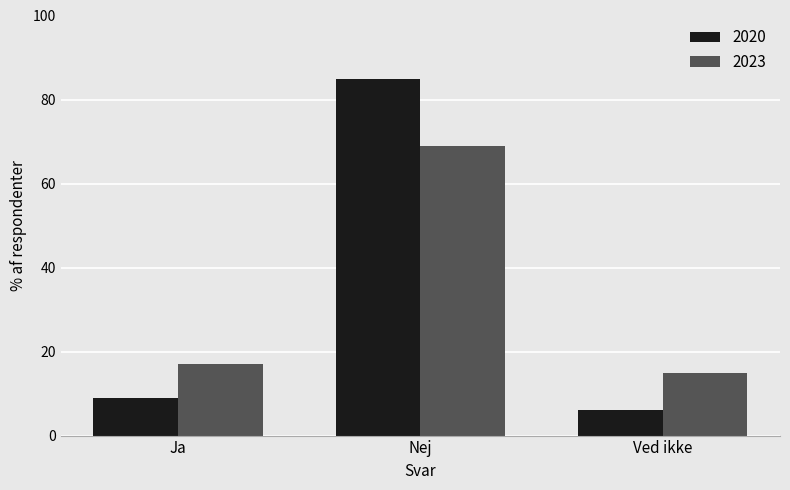

At which label is 2023 closest to 42?

Ja